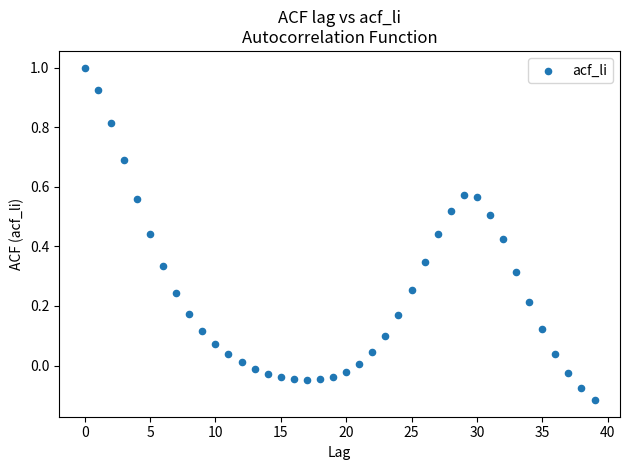

What is the range of Y values (max minus min)?

1.1